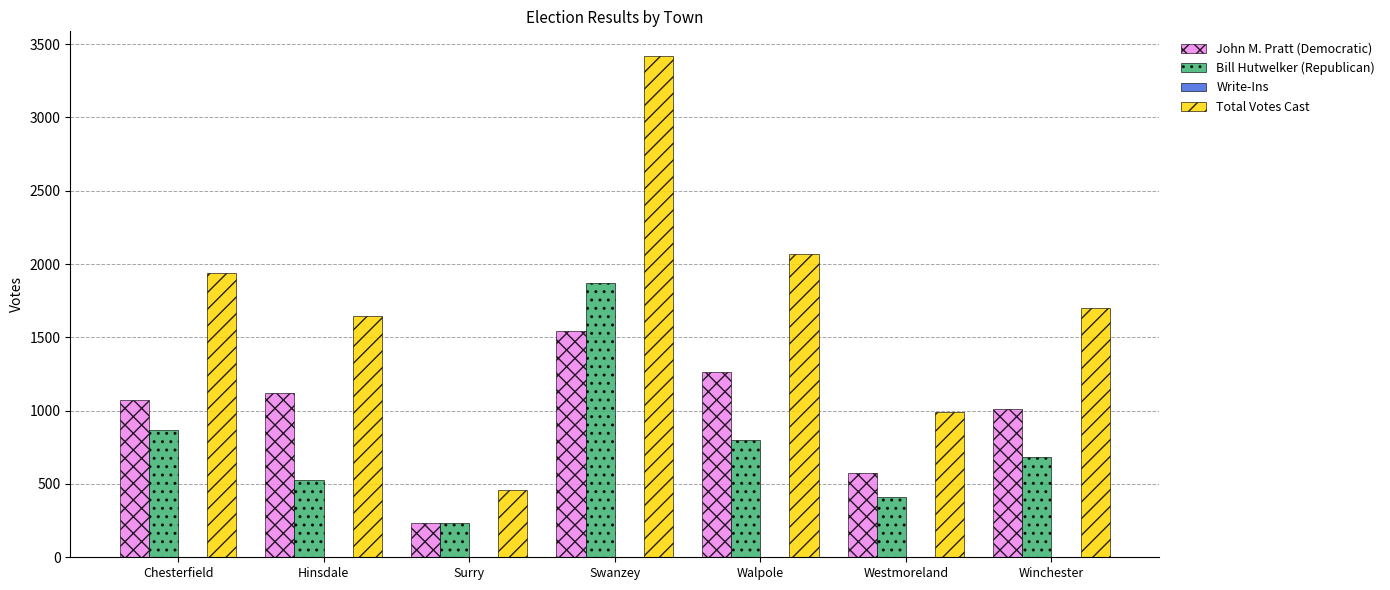

Does the chart contain stacked bars?

No